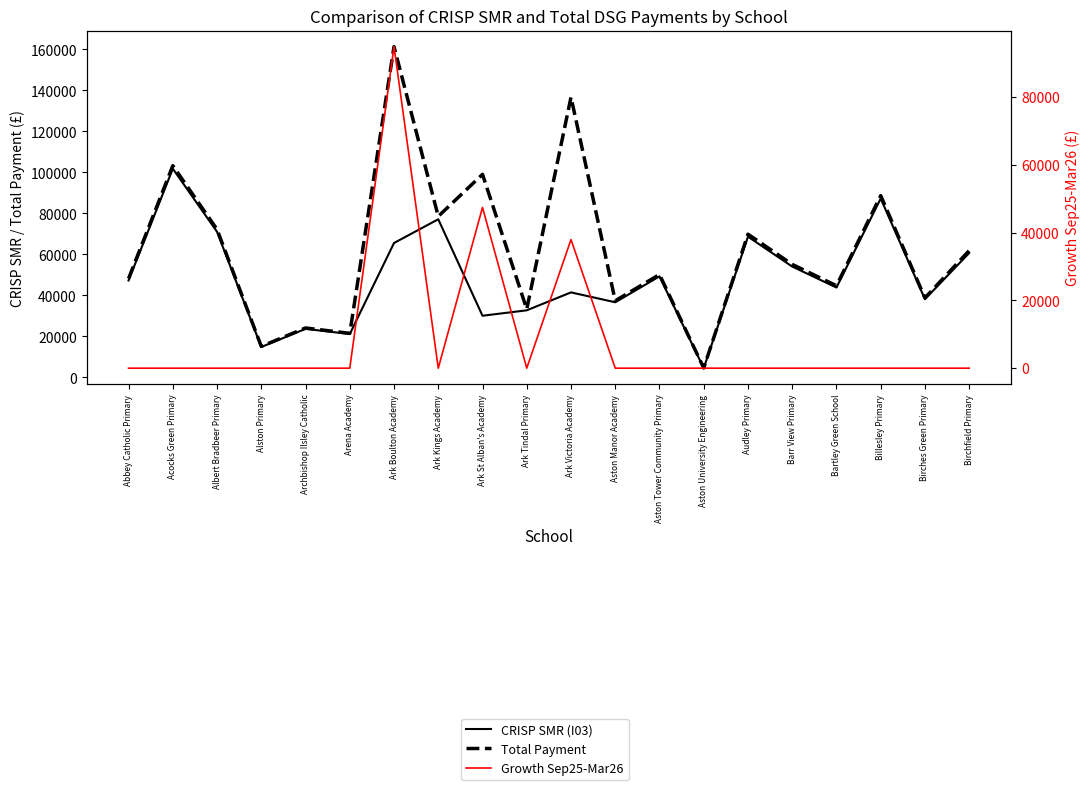

Is this an area chart (filled region under the line)?

No